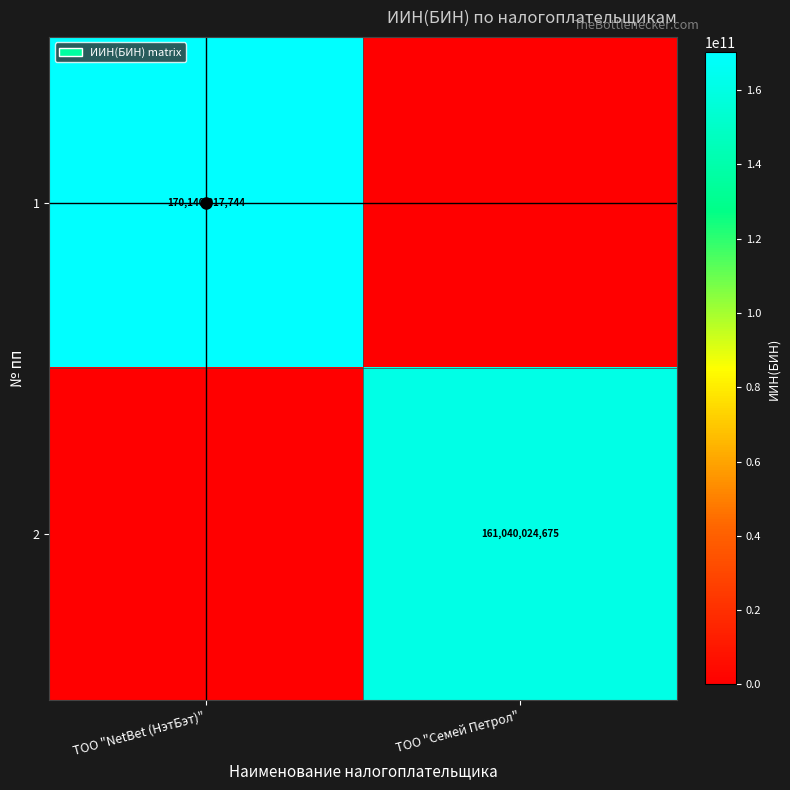

Is the value of 2 at ТОО "Семей Петрол" greater than the value of 1 at ТОО "NetBet (НэтБэт)"?

No